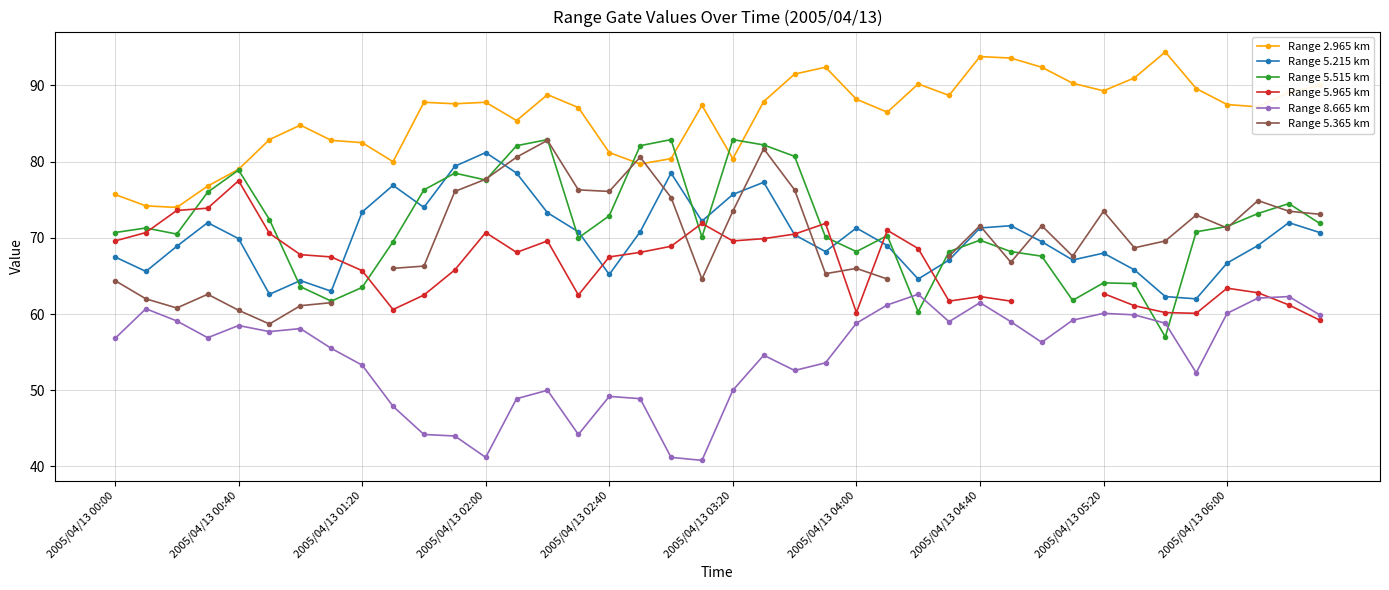

Which series ends up on top after the final intersection of Range 5.215 km and Range 5.515 km?

Range 5.515 km